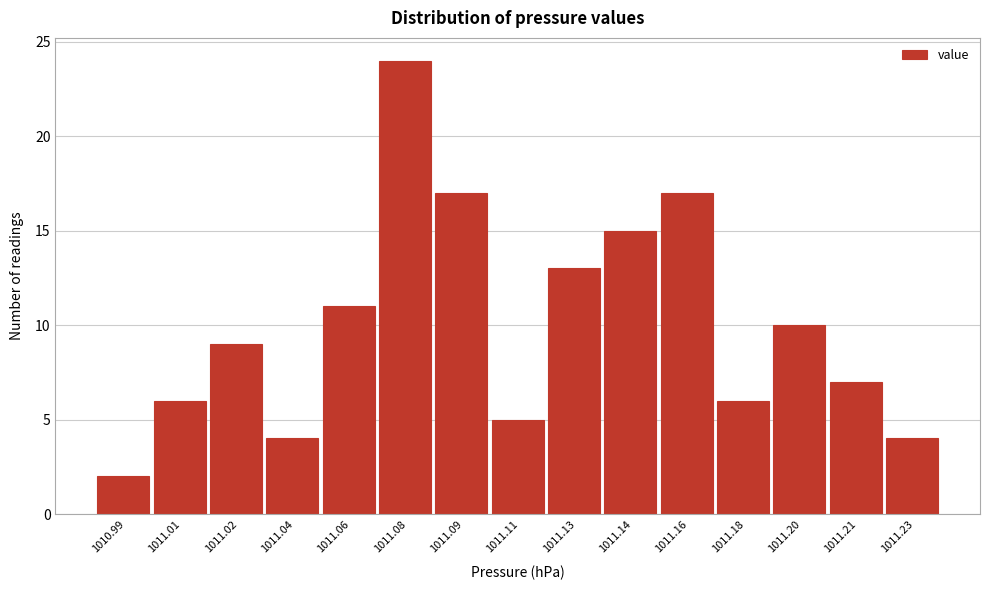

Reading left to right, list all the values displayed in this chart.

1010.99=2	1011.01=6	1011.02=9	1011.04=4	1011.06=11	1011.08=24	1011.09=17	1011.11=5	1011.13=13	1011.14=15	1011.16=17	1011.18=6	1011.20=10	1011.21=7	1011.23=4